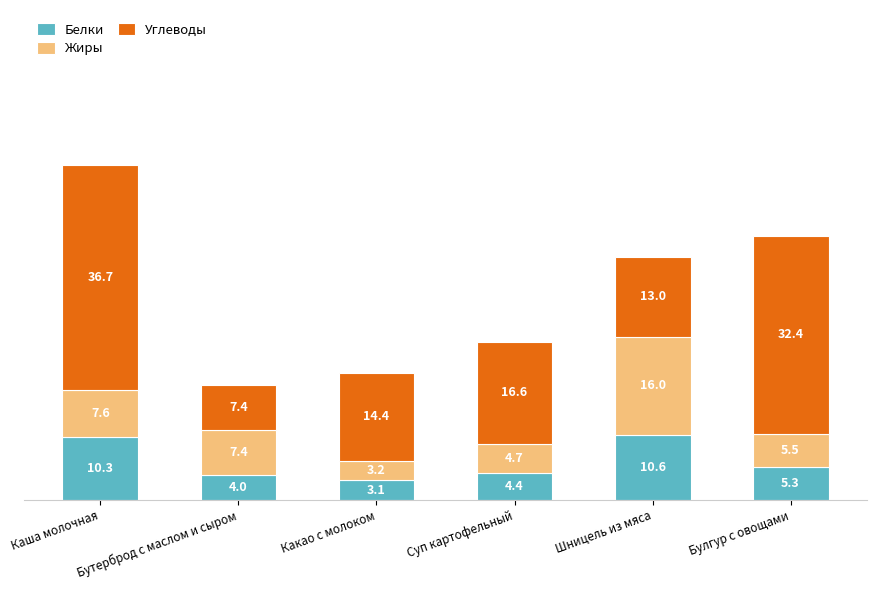

What is the total value across all series at Булгур с овощами?

43.2